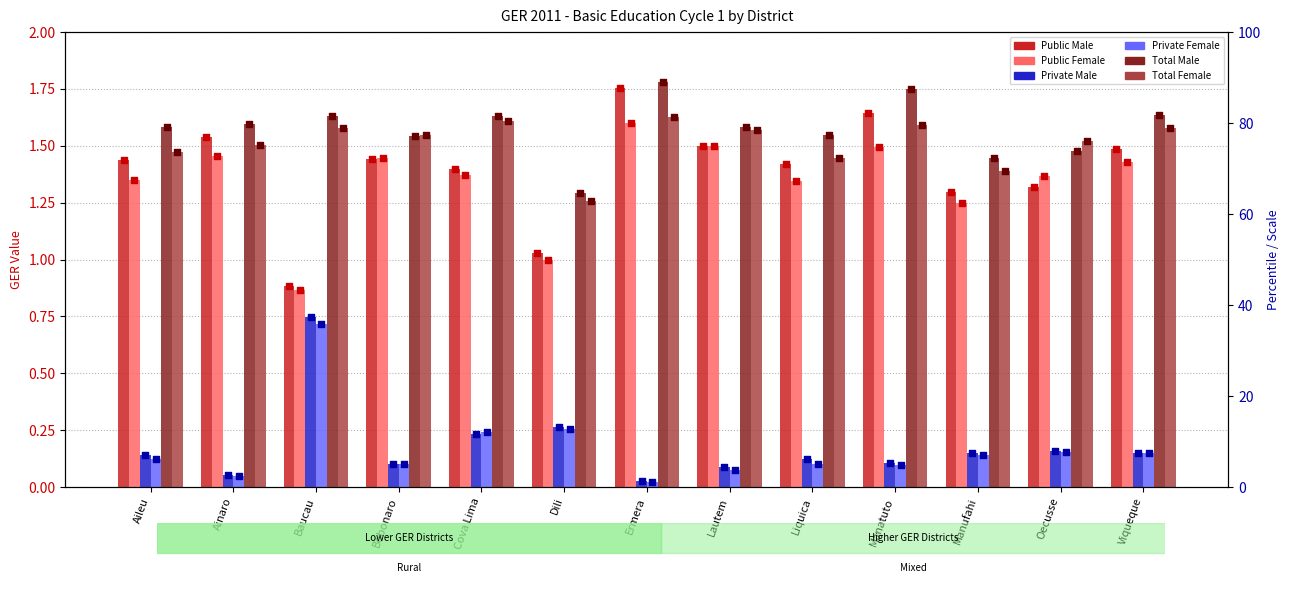

Which series contains the highest Y value?

Total Male